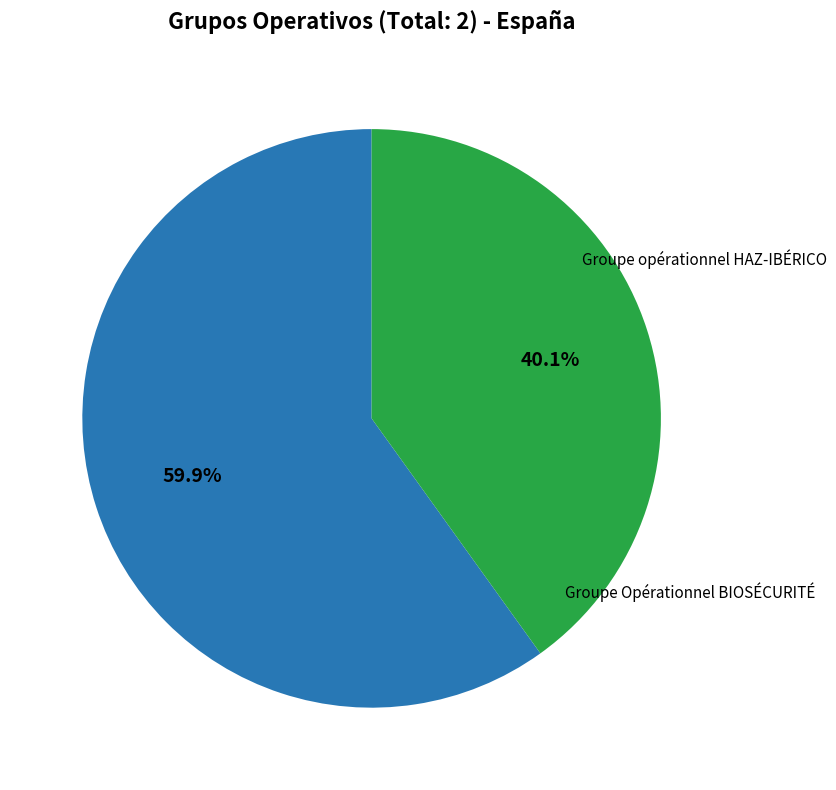

Is Groupe opérationnel HAZ-IBÉRICO the majority of the pie?

Yes